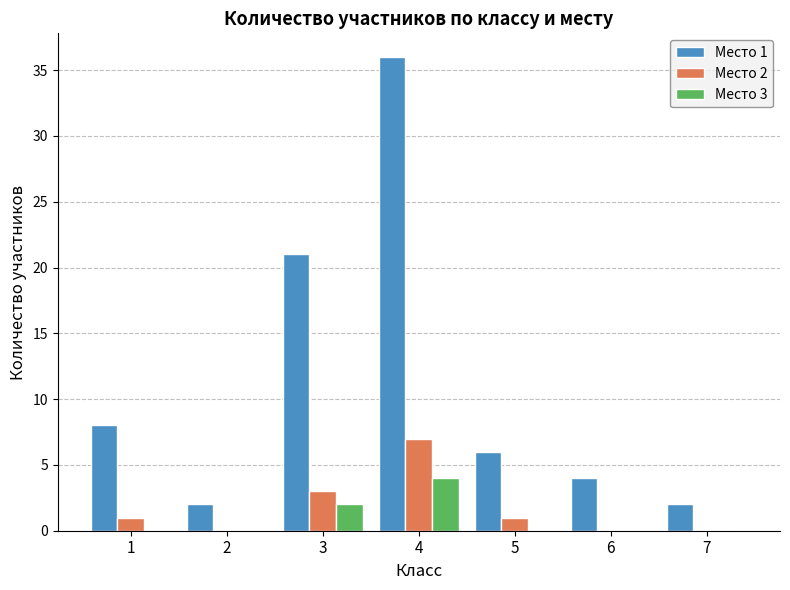

At which category is the sum across all series the highest?

4